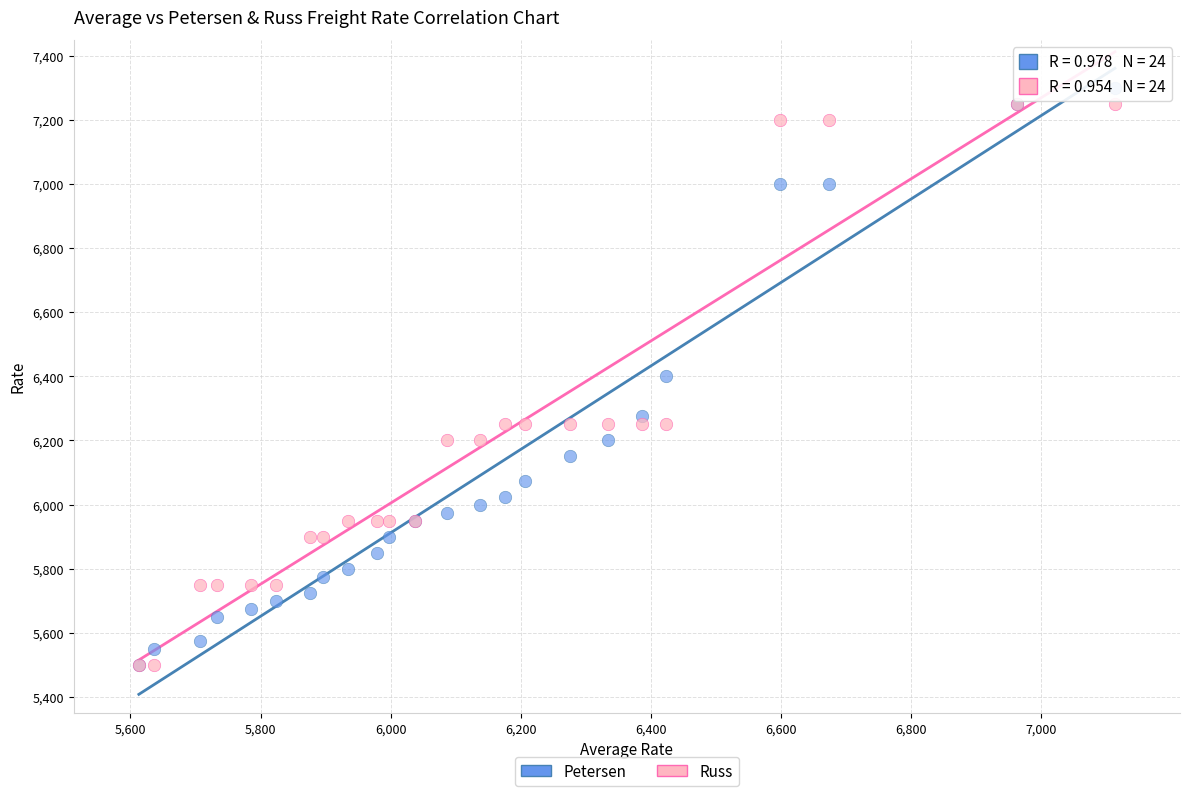

In the Russ series, what Y value is closest to 6375?

6250